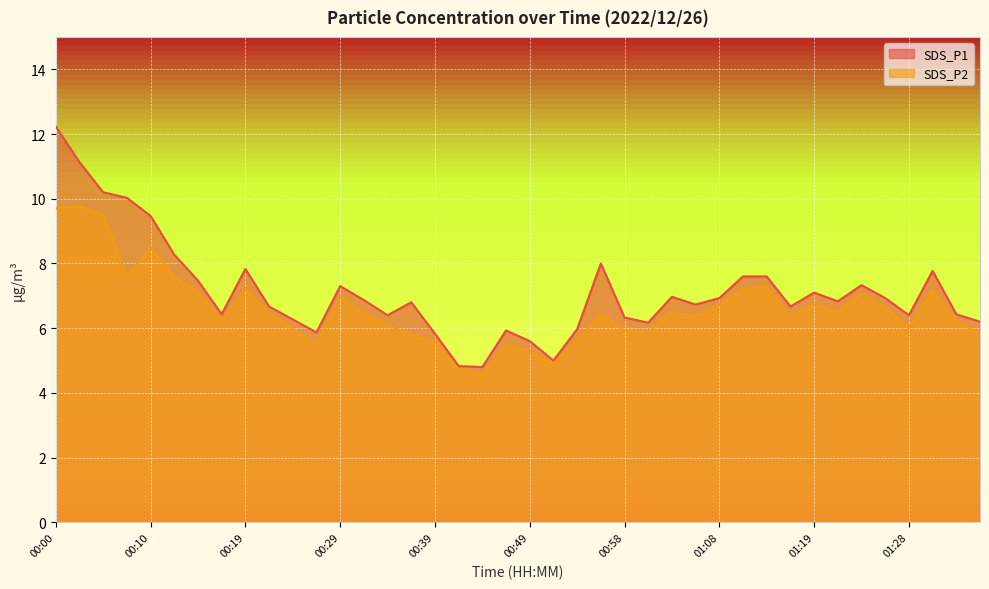

How many interior local valleys does the SDS_P2 series have?

10